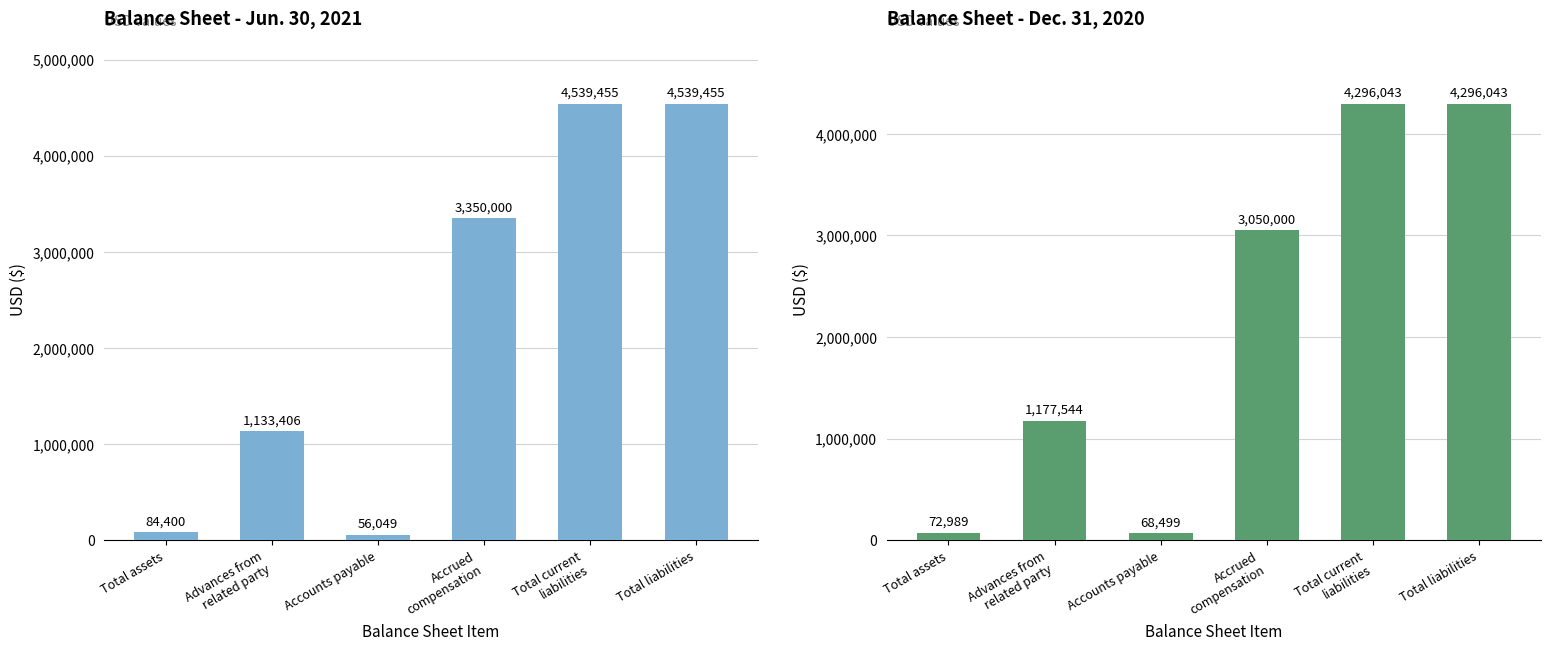

Reading left to right, list all the values displayed in this chart.

Jun. 30, 2021: Total assets=84400	Advances from
related party=1133406	Accounts payable=56049	Accrued
compensation=3350000	Total current
liabilities=4539455	Total liabilities=4539455
Dec. 31, 2020: Total assets=72989	Advances from
related party=1177544	Accounts payable=68499	Accrued
compensation=3050000	Total current
liabilities=4296043	Total liabilities=4296043